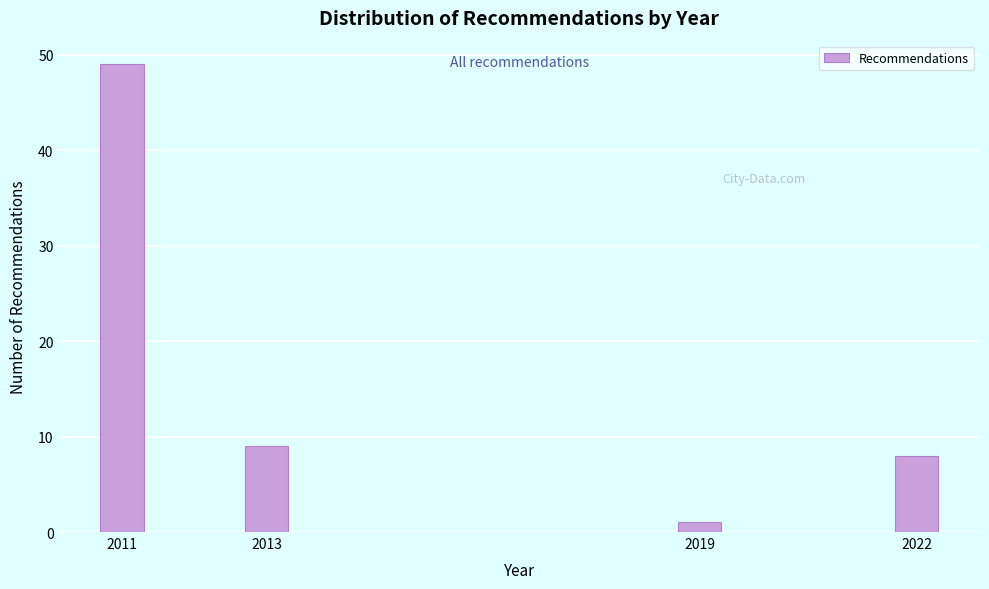

Reading left to right, list all the values displayed in this chart.

2011=49	2013=9	2019=1	2022=8